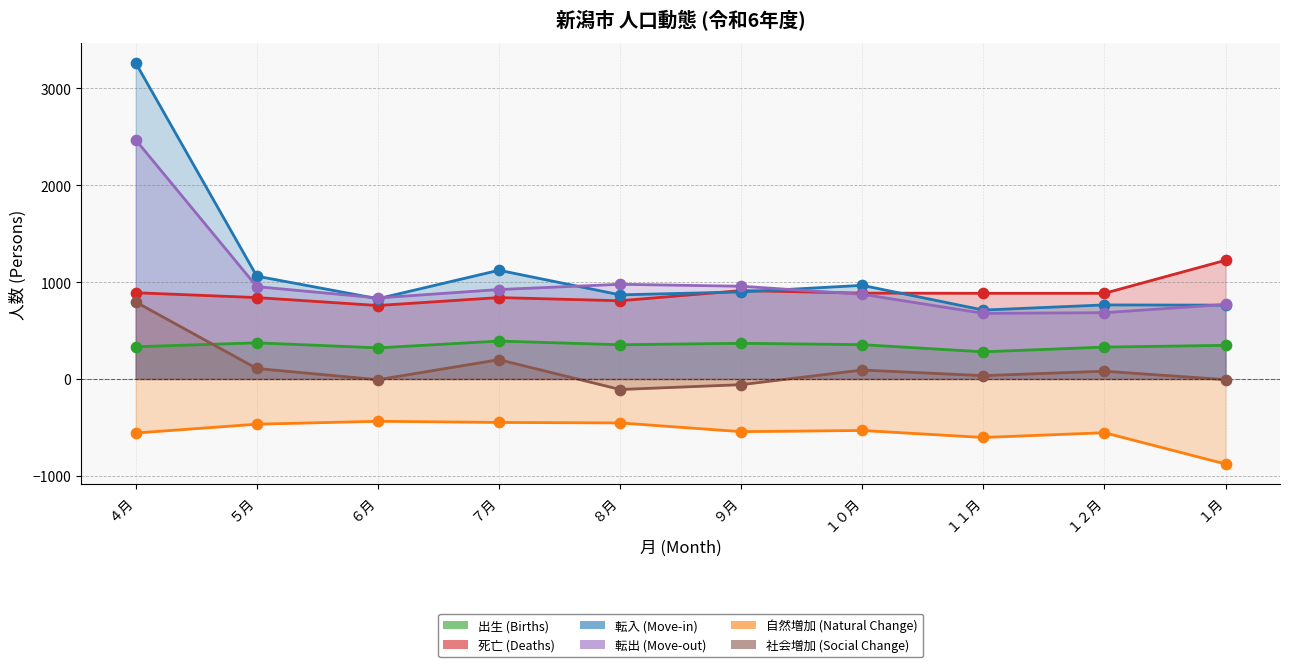

What are all the series names shown in the legend?

出生 (Births), 死亡 (Deaths), 転入 (Move-in), 転出 (Move-out), 自然増加 (Natural Change), 社会増加 (Social Change)